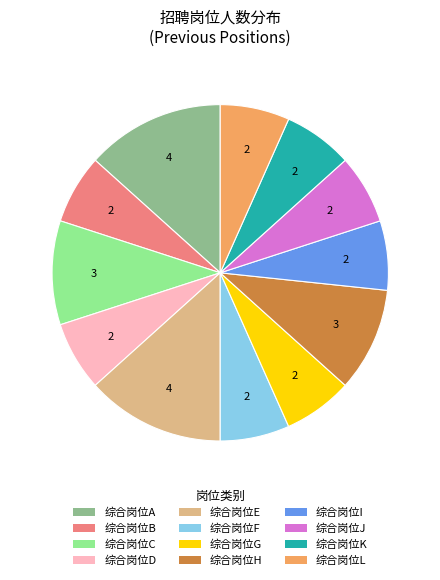

Is the sum of 综合岗位C and 综合岗位J greater than half?

No